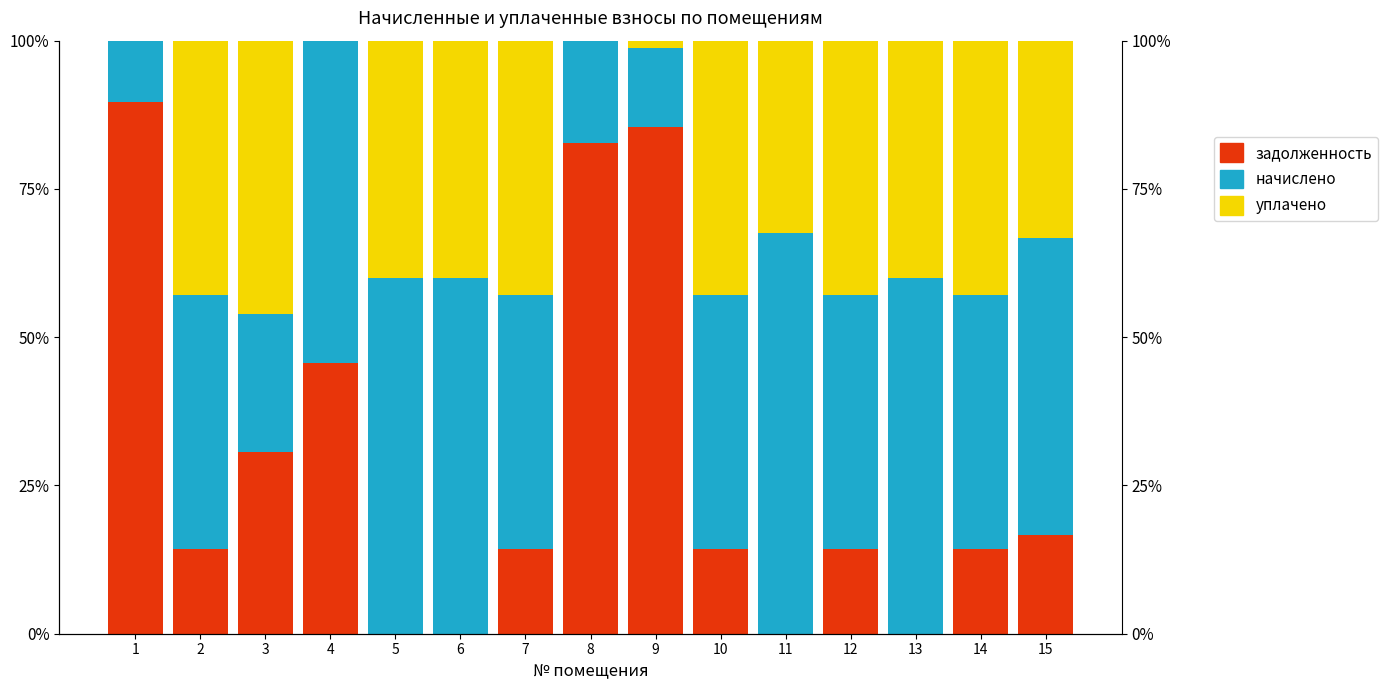

Is the value of задолженность (col_1) at 3 greater than the value of начислено (col_3) at 2?

No